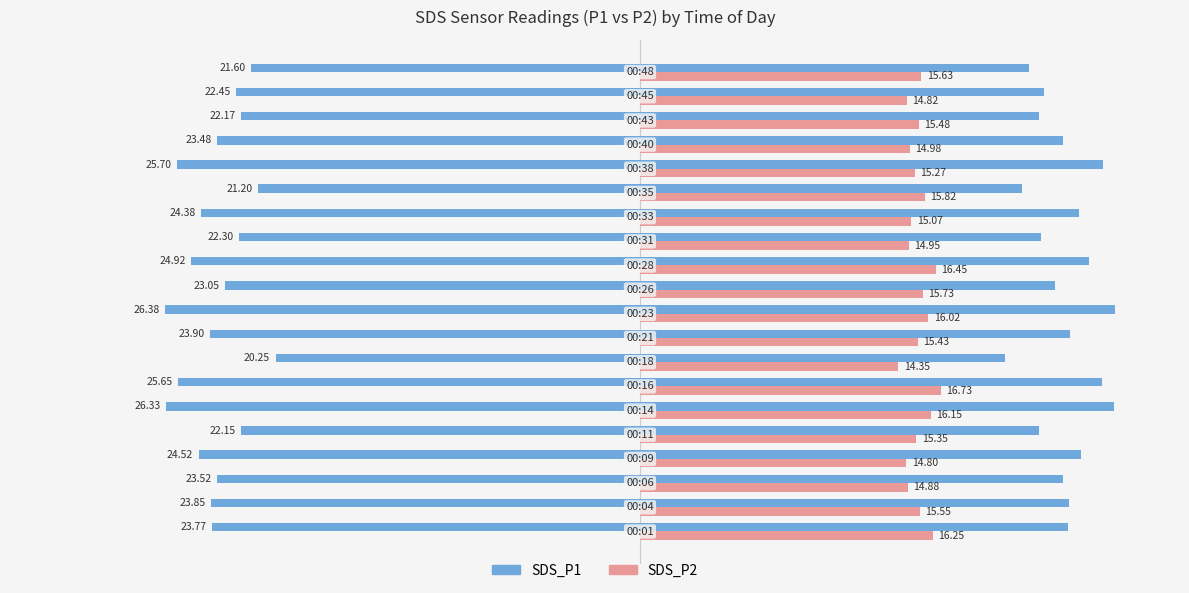

Does the chart contain any negative values?

No